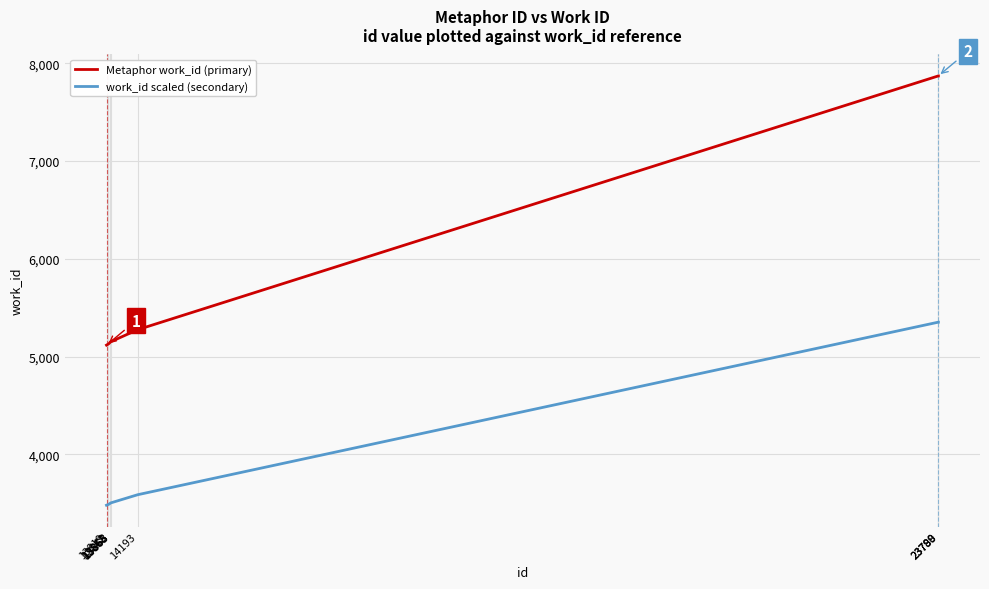

What is the lowest value of the work_id scaled (secondary) series?

3479.6